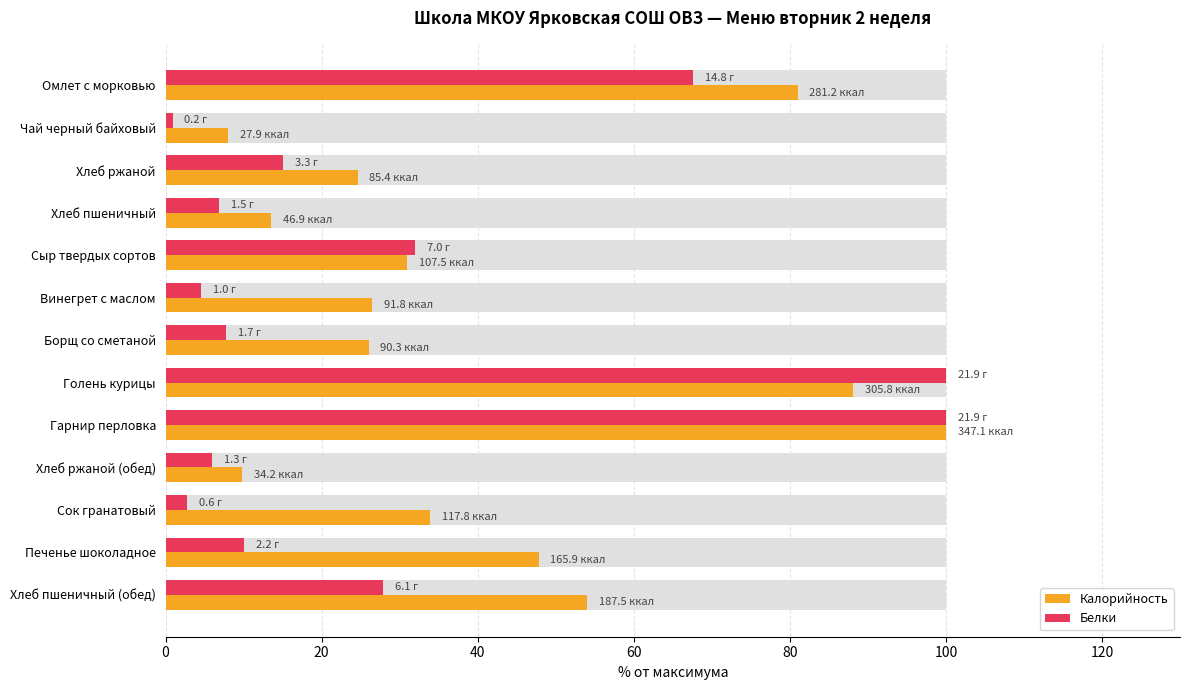

What is the spread (max minus min) of values at Хлеб пшеничный?

6.7